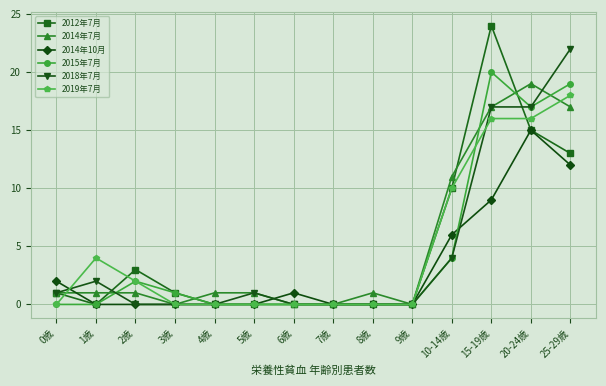

Reading right to left, list all the values displayed in this chart.

2012年7月: 25-29歳=13	20-24歳=15	15-19歳=24	10-14歳=10	9歳=0	8歳=0	7歳=0	6歳=0	5歳=0	4歳=0	3歳=1	2歳=3	1歳=0	0歳=1
2014年7月: 25-29歳=17	20-24歳=19	15-19歳=17	10-14歳=11	9歳=0	8歳=1	7歳=0	6歳=0	5歳=1	4歳=1	3歳=0	2歳=1	1歳=1	0歳=1
2014年10月: 25-29歳=12	20-24歳=15	15-19歳=9	10-14歳=6	9歳=0	8歳=0	7歳=0	6歳=1	5歳=0	4歳=0	3歳=0	2歳=0	1歳=0	0歳=2
2015年7月: 25-29歳=19	20-24歳=17	15-19歳=20	10-14歳=4	9歳=0	8歳=0	7歳=0	6歳=0	5歳=0	4歳=0	3歳=1	2歳=2	1歳=0	0歳=0
2018年7月: 25-29歳=22	20-24歳=17	15-19歳=17	10-14歳=4	9歳=0	8歳=0	7歳=0	6歳=0	5歳=1	4歳=0	3歳=0	2歳=0	1歳=2	0歳=1
2019年7月: 25-29歳=18	20-24歳=16	15-19歳=16	10-14歳=10	9歳=0	8歳=0	7歳=0	6歳=0	5歳=0	4歳=0	3歳=0	2歳=2	1歳=4	0歳=0